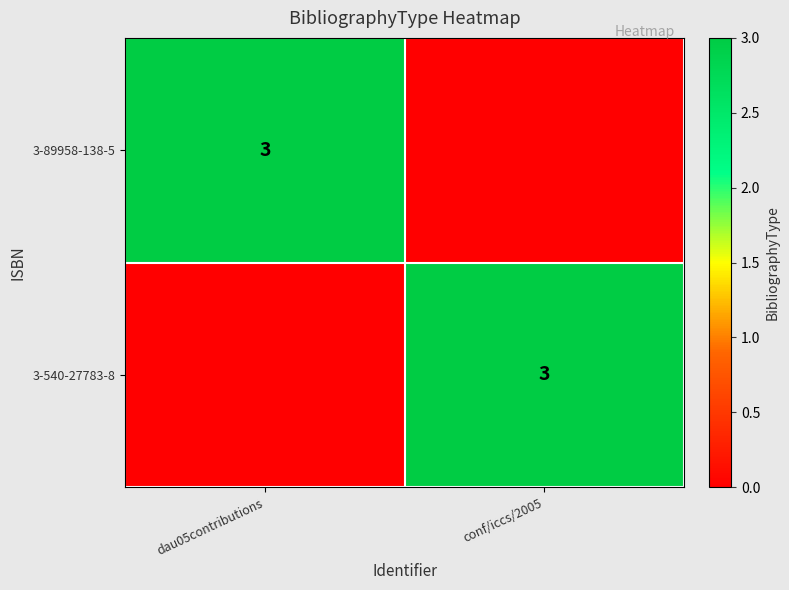

The 3-89958-138-5 series shows 3 at dau05contributions. True or false?

True